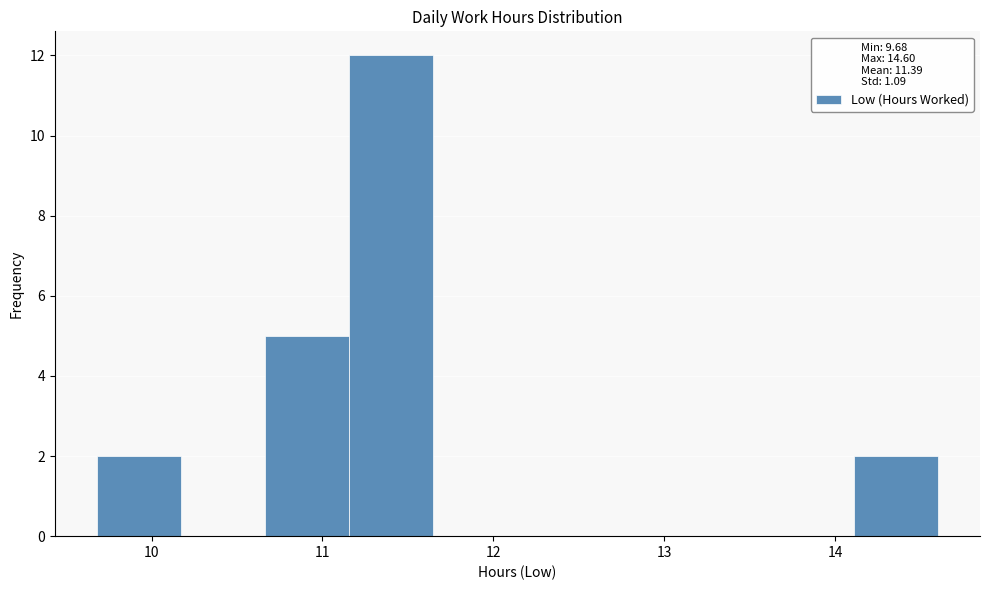

Over which range of the x-axis is the bar tallest?

11.2 to 11.6